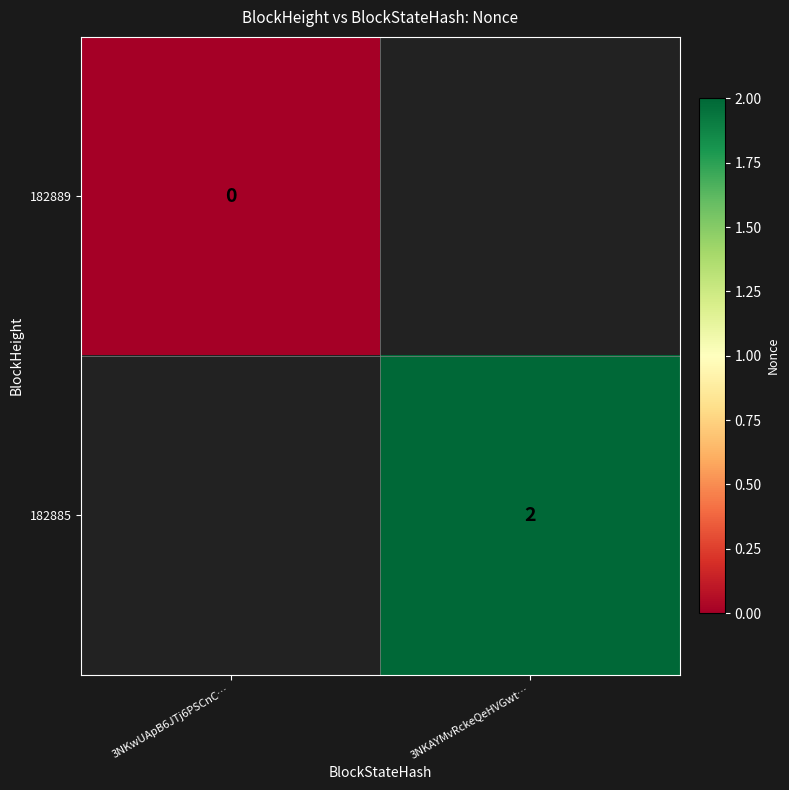

The 182885 series shows 3 at 3NKAYMvRckeQeHVGwt…. True or false?

False